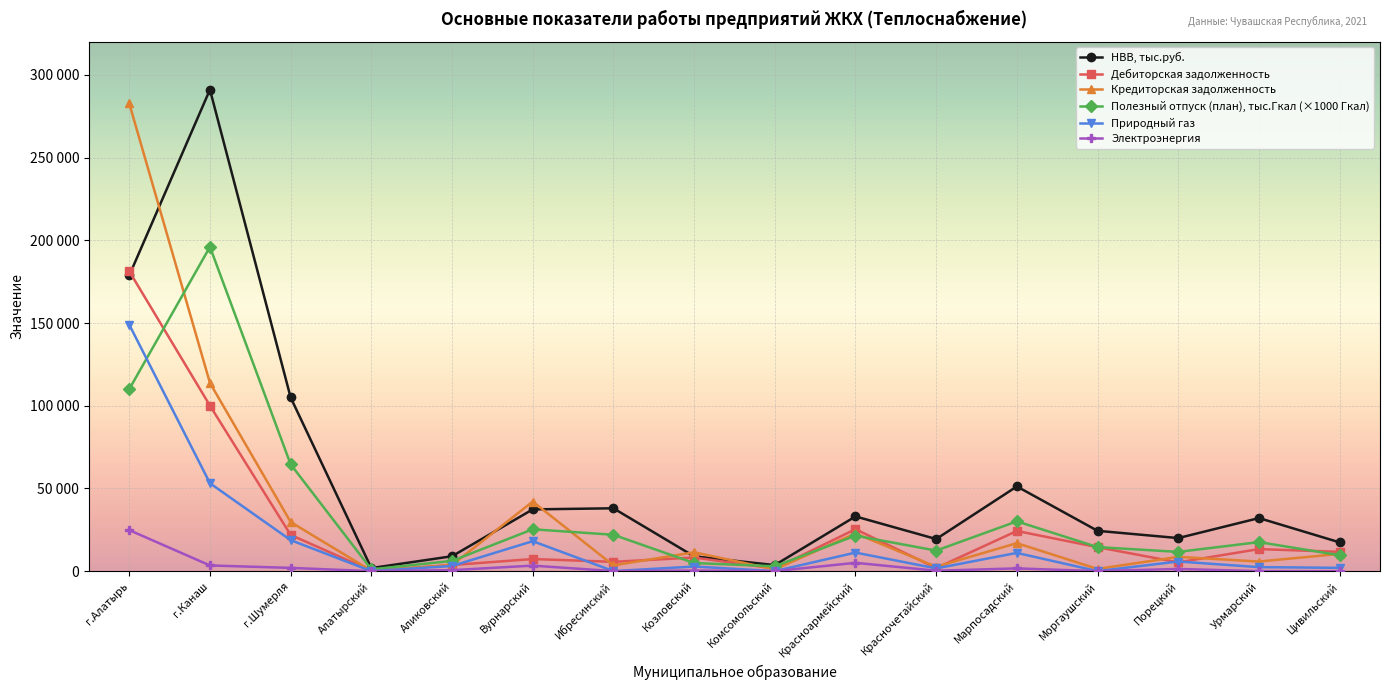

Does the chart have visible grid lines?

Yes